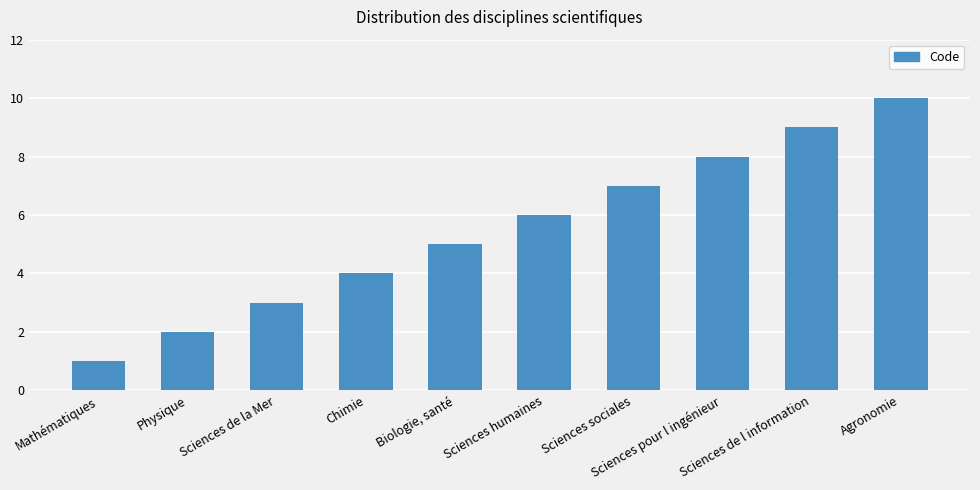

List the labels in order of value, largest first.

Agronomie, Sciences de l information, Sciences pour l ingénieur, Sciences sociales, Sciences humaines, Biologie, santé, Chimie, Sciences de la Mer, Physique, Mathématiques